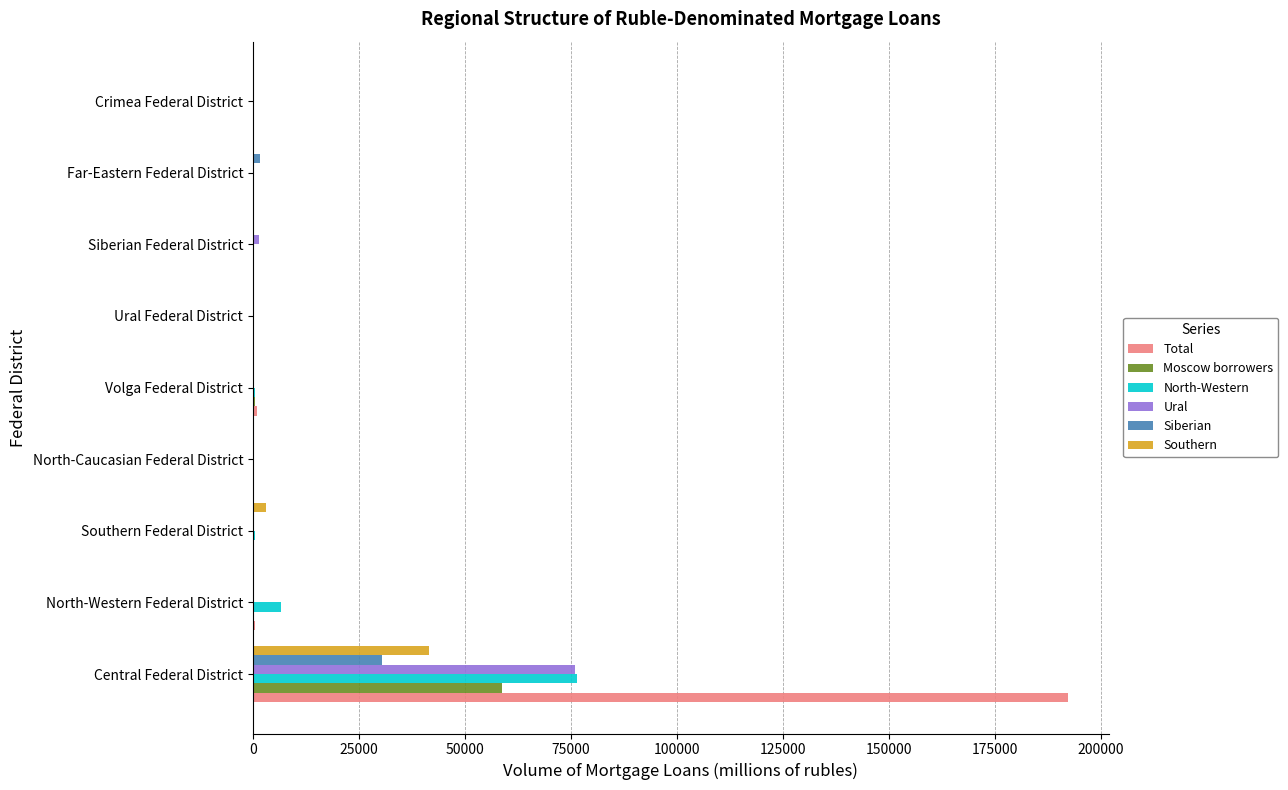

At which label is North-Western closest to 38267?

North-Western Federal District